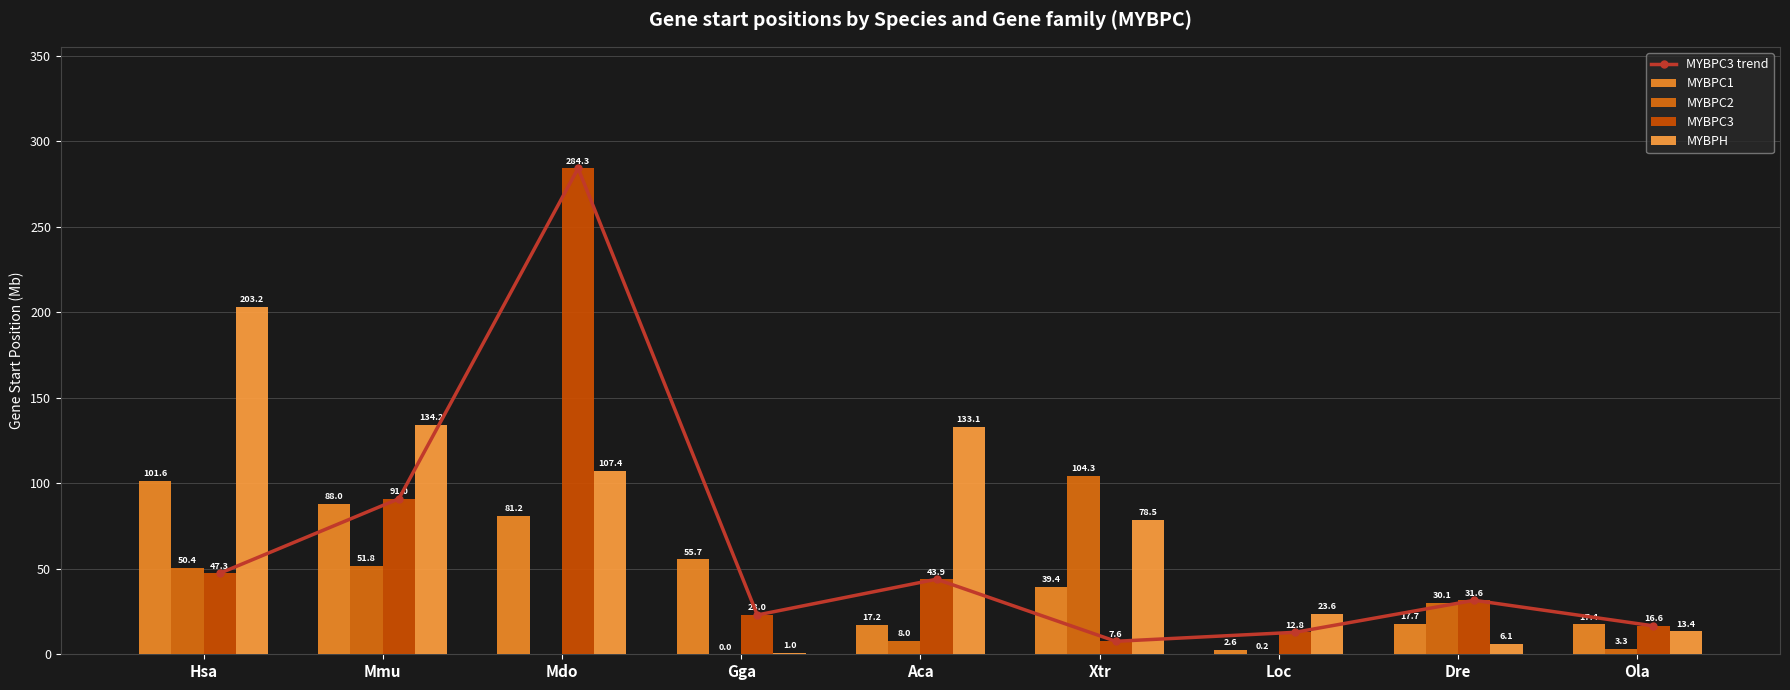

Which category has the highest value in the MYBPC3 series?

Mdo